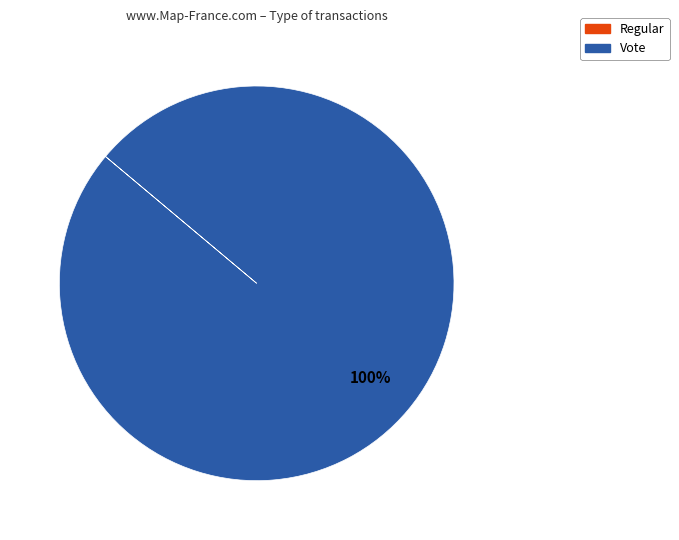

To the nearest percent, what is the difference between the largest and smallest slice percentages?

100%